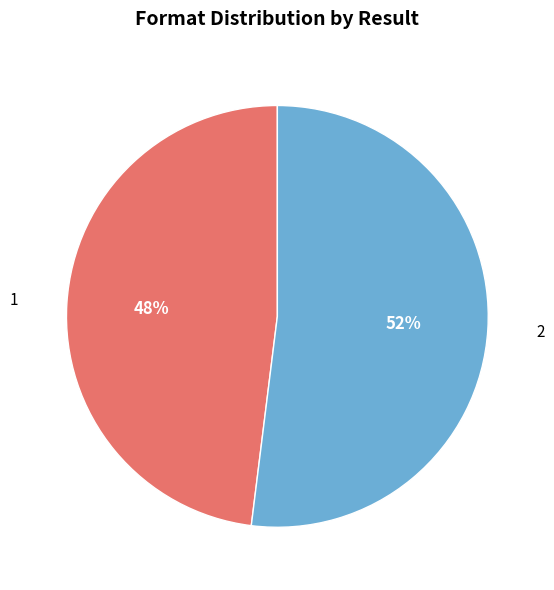

True or false: 1 accounts for 48% of the total.

True